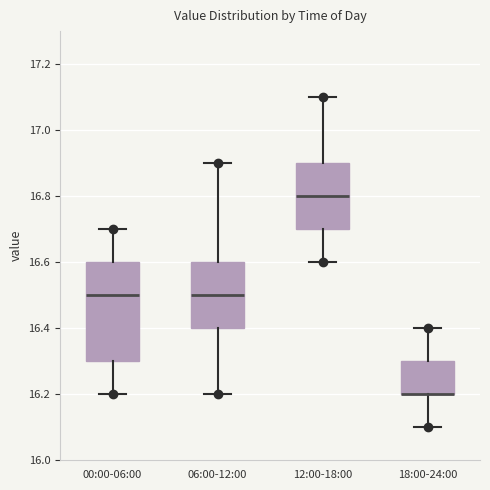

Where is the upper edge of the box for 12:00-18:00 on the y-axis? The values are not printed on the chart, so give them approximately, as read against the axis.

16.9